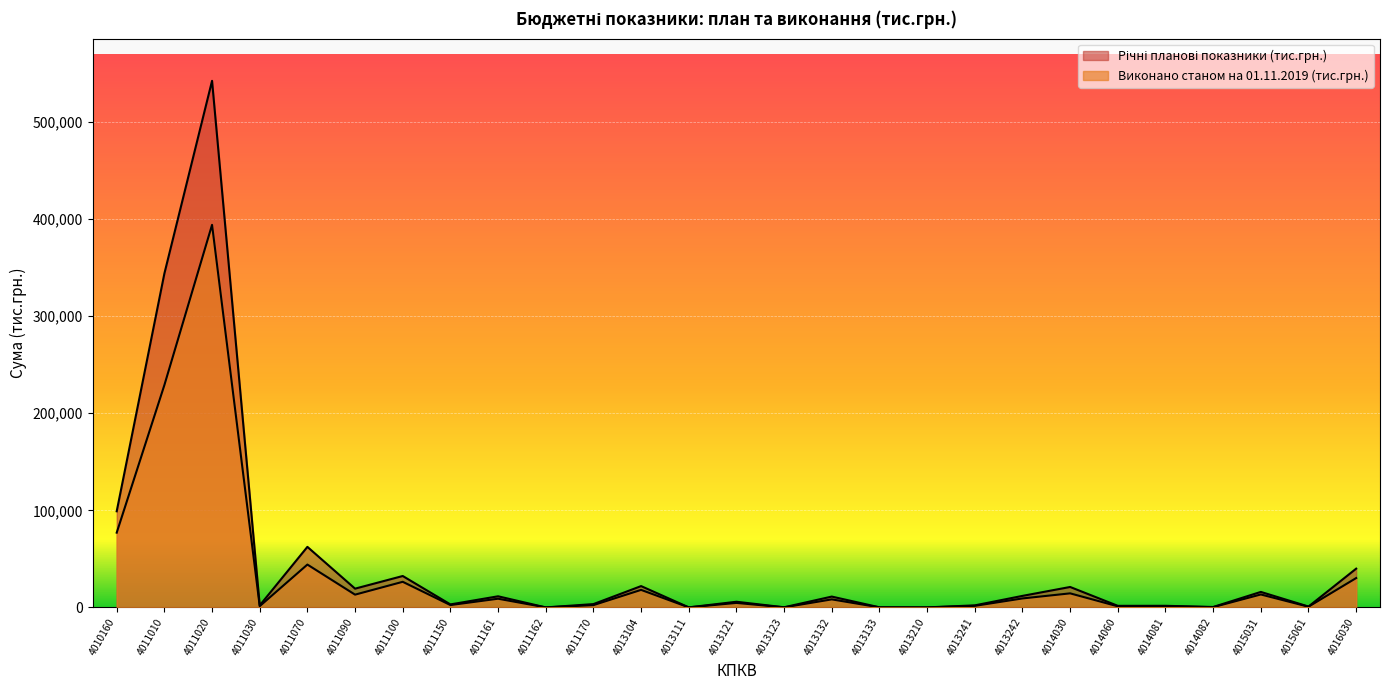

Is it true that Річні планові показники (тис.грн.) equals 536558.9 at 4011010?

False